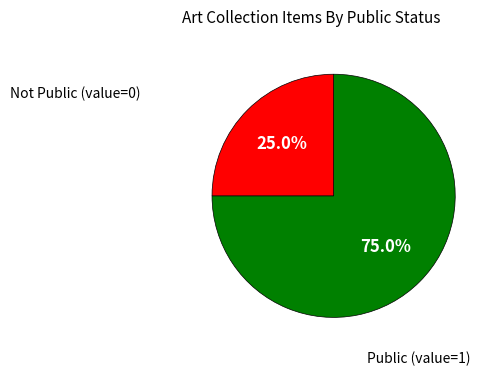

Does any single category account for the majority?

Yes